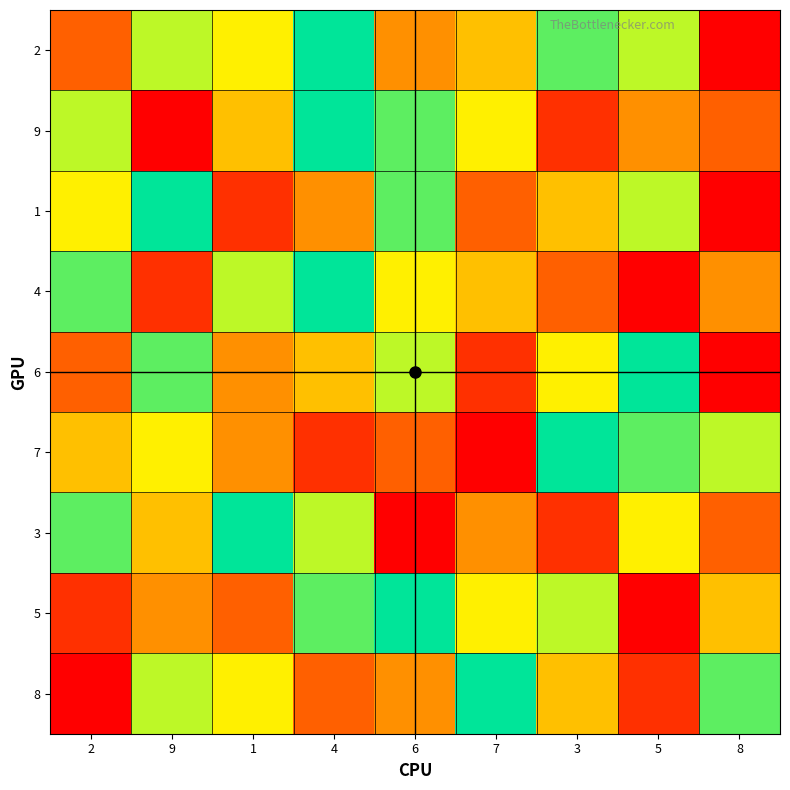

What is the spread (max minus min) of values at 3?

7